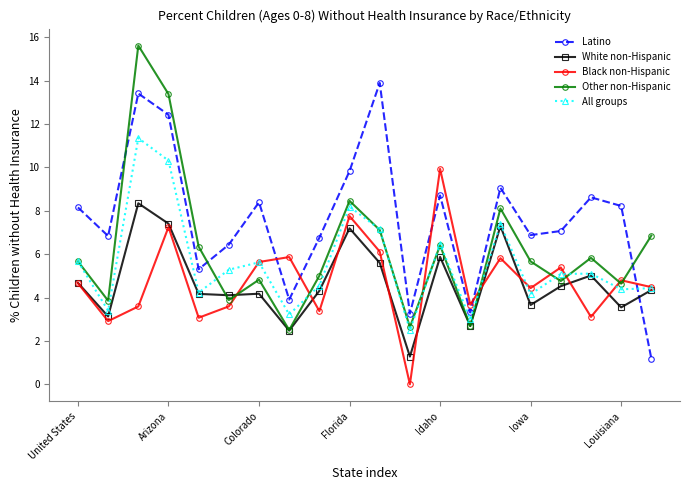

In Other non-Hispanic, how many points are higher than both neighbors (excluding endpoints)?

6